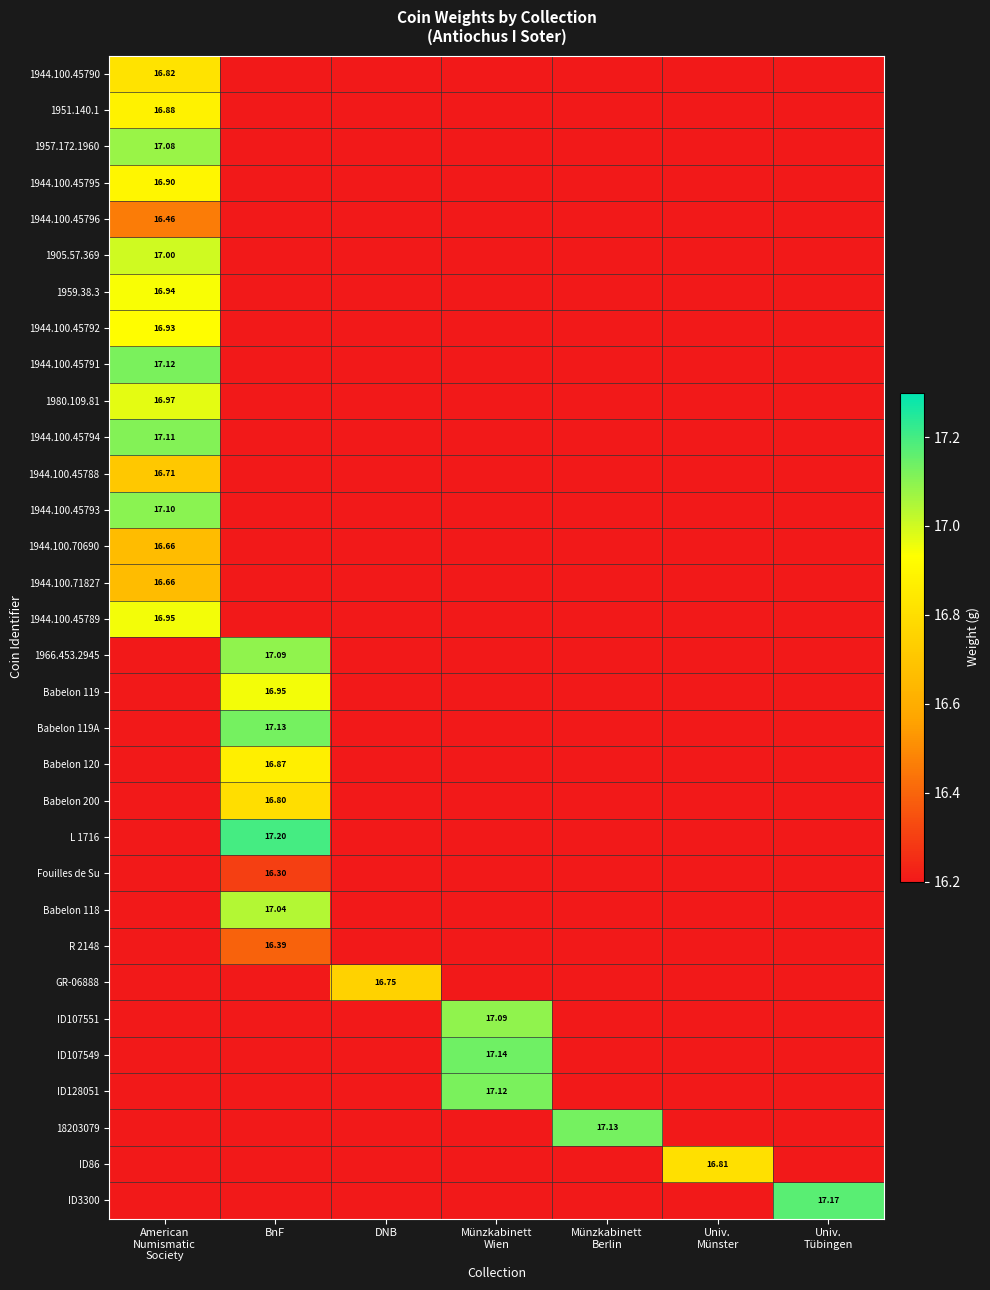

Rank the series at BnF from lowest to highest value.

1944.100.45790, 1951.140.1, 1957.172.1960, 1944.100.45795, 1944.100.45796, 1905.57.369, 1959.38.3, 1944.100.45792, 1944.100.45791, 1980.109.81, 1944.100.45794, 1944.100.45788, 1944.100.45793, 1944.100.70690, 1944.100.71827, 1944.100.45789, GR-06888, ID107551, ID107549, ID128051, 18203079, ID86, ID3300, Fouilles de Su, R 2148, Babelon 200, Babelon 120, Babelon 119, Babelon 118, 1966.453.2945, Babelon 119A, L 1716